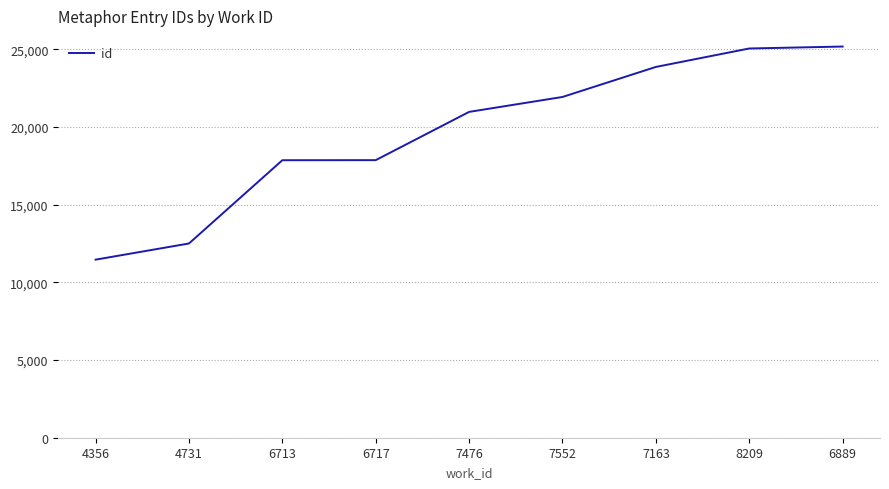

What is the ratio of the value at 7552 to the value at 4731?

1.8